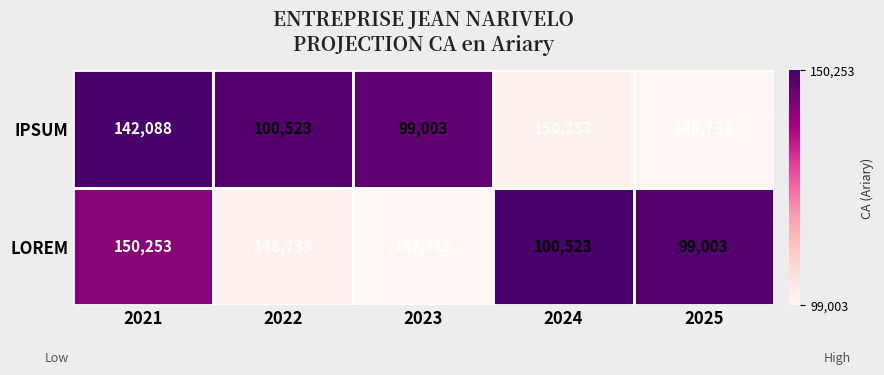

Which category has the lowest value in the LOREM series?

2025